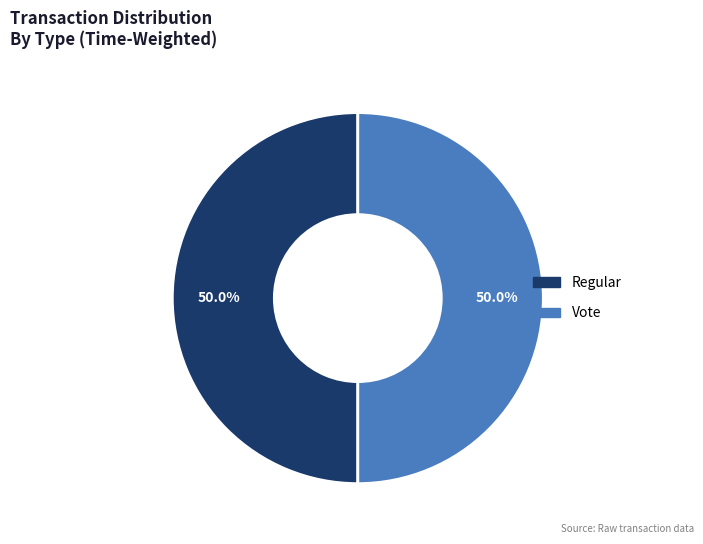

Approximately how many times larger is the value at Regular compared to Vote?

1.0